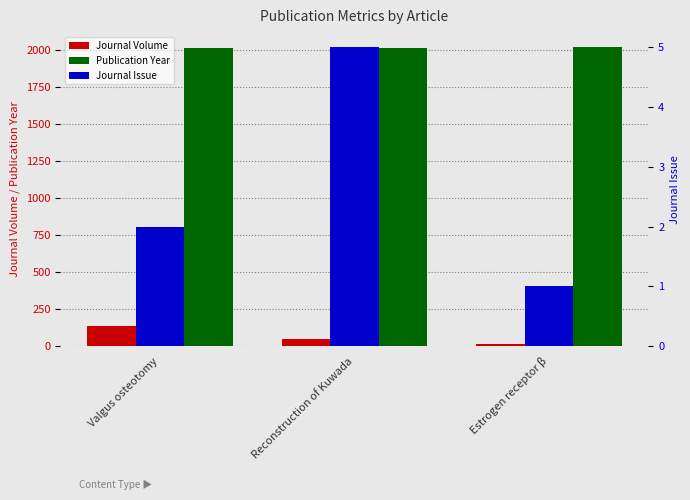

What is the sum of all Publication Year values?

6049